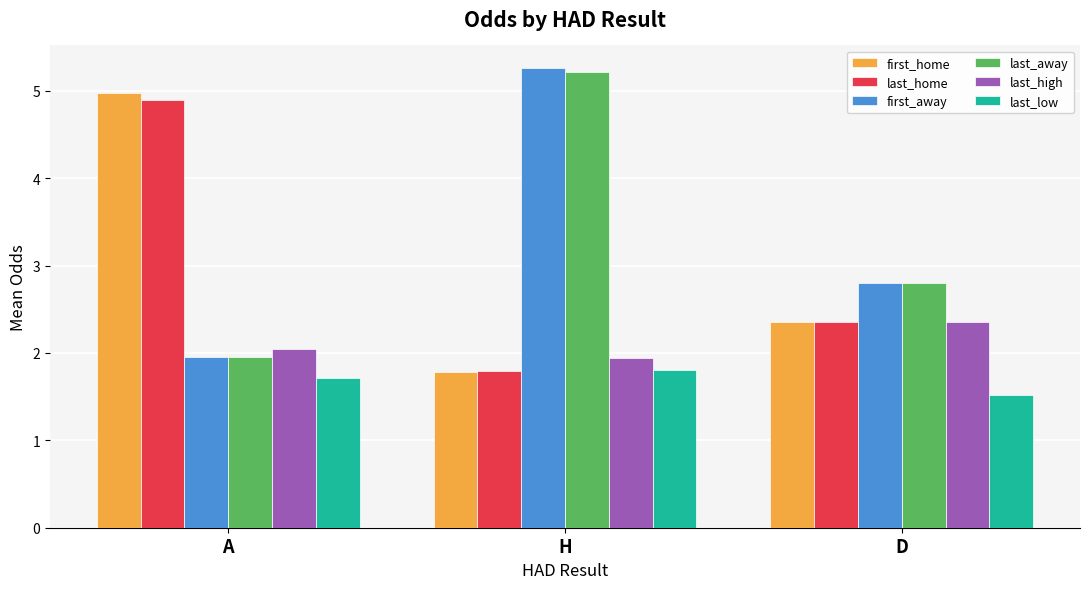

Which category has the highest value in the last_low series?

H